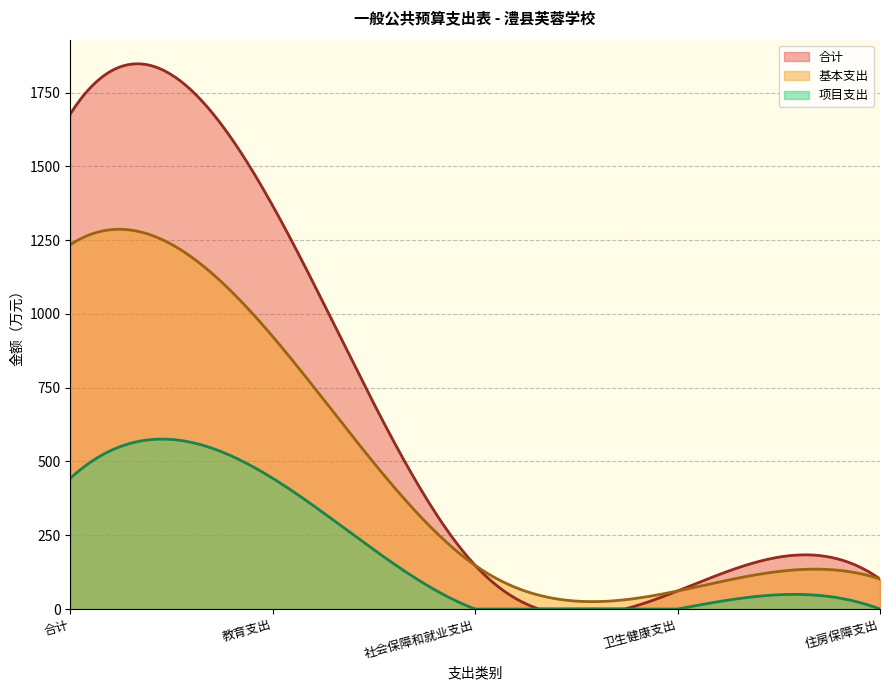

What is the value of the 基本支出 point at the 5th from the left?

101.9